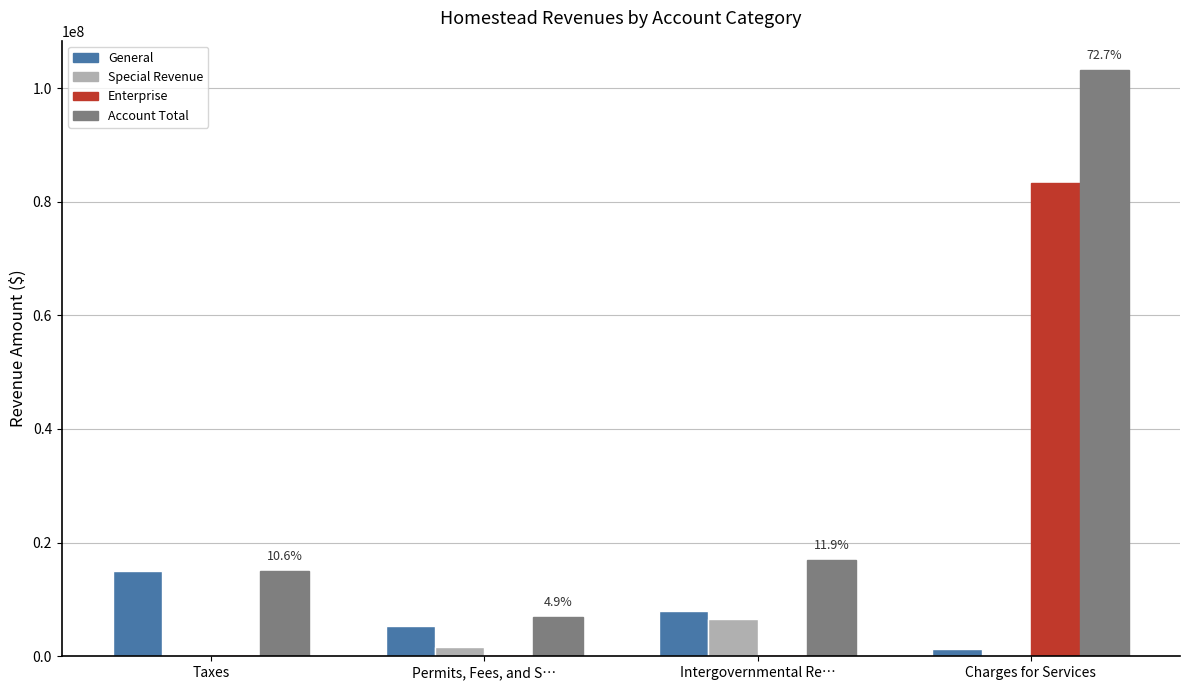

Does the chart contain stacked bars?

No